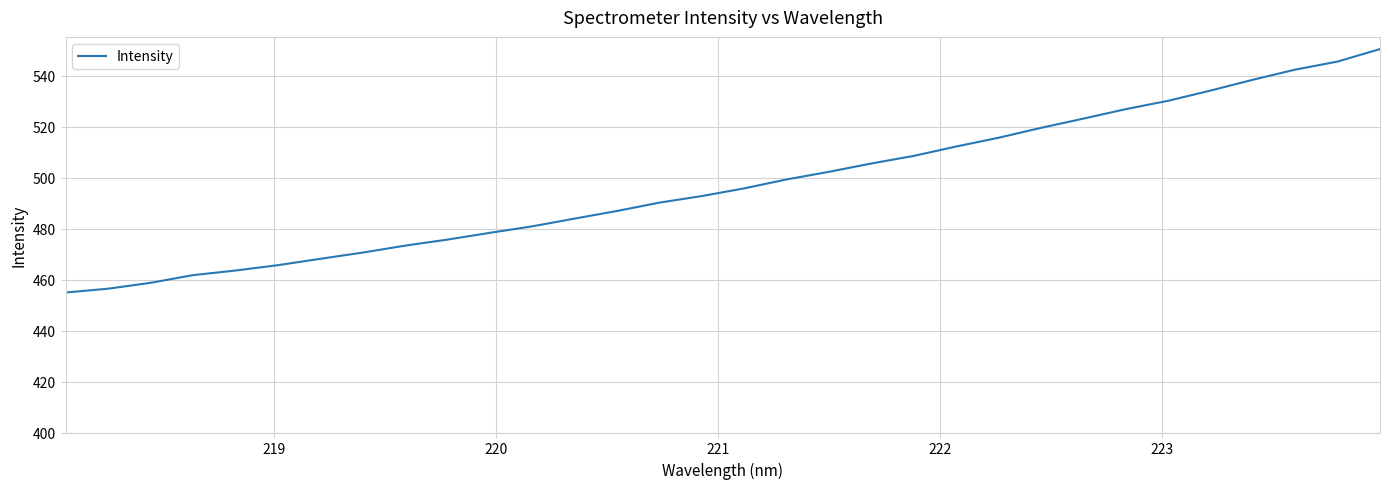

What is the difference between the maximum and minimum values?

95.5